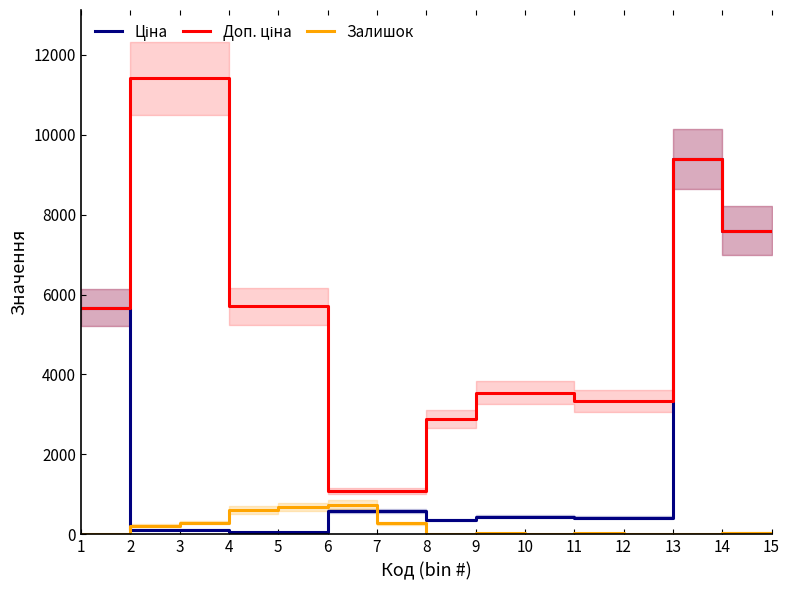

True or false: Доп. ціна and Ціна intersect in this chart.

False